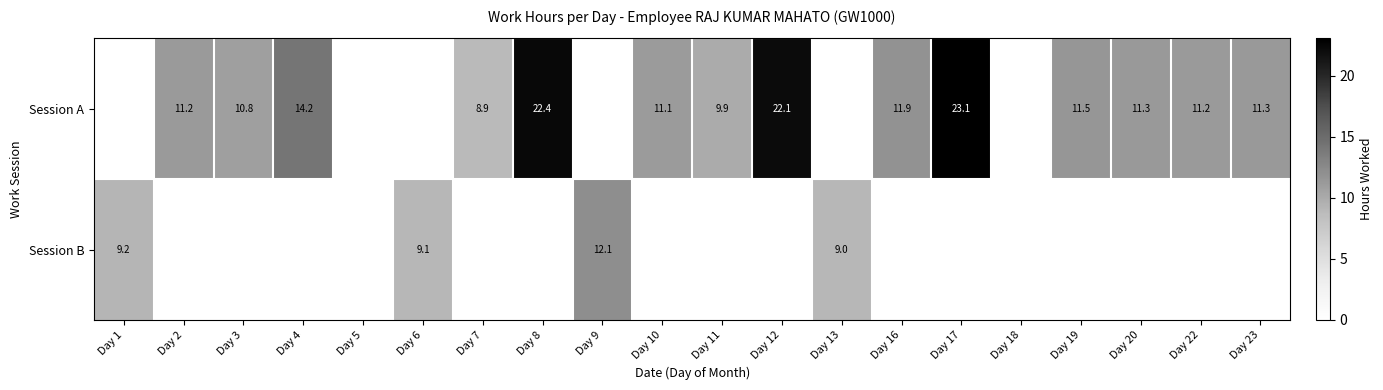

What is the total value across all series at Day 23?

11.3